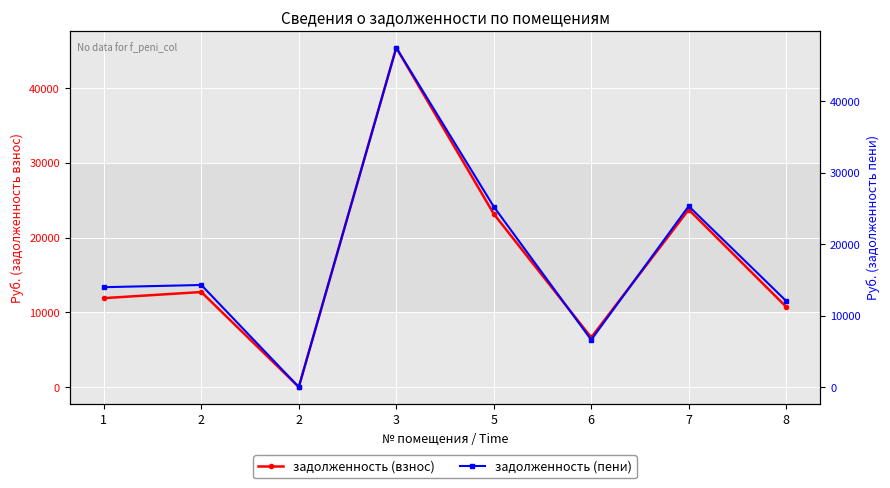

Which series has the largest range (max minus min)?

задолженность (пени)